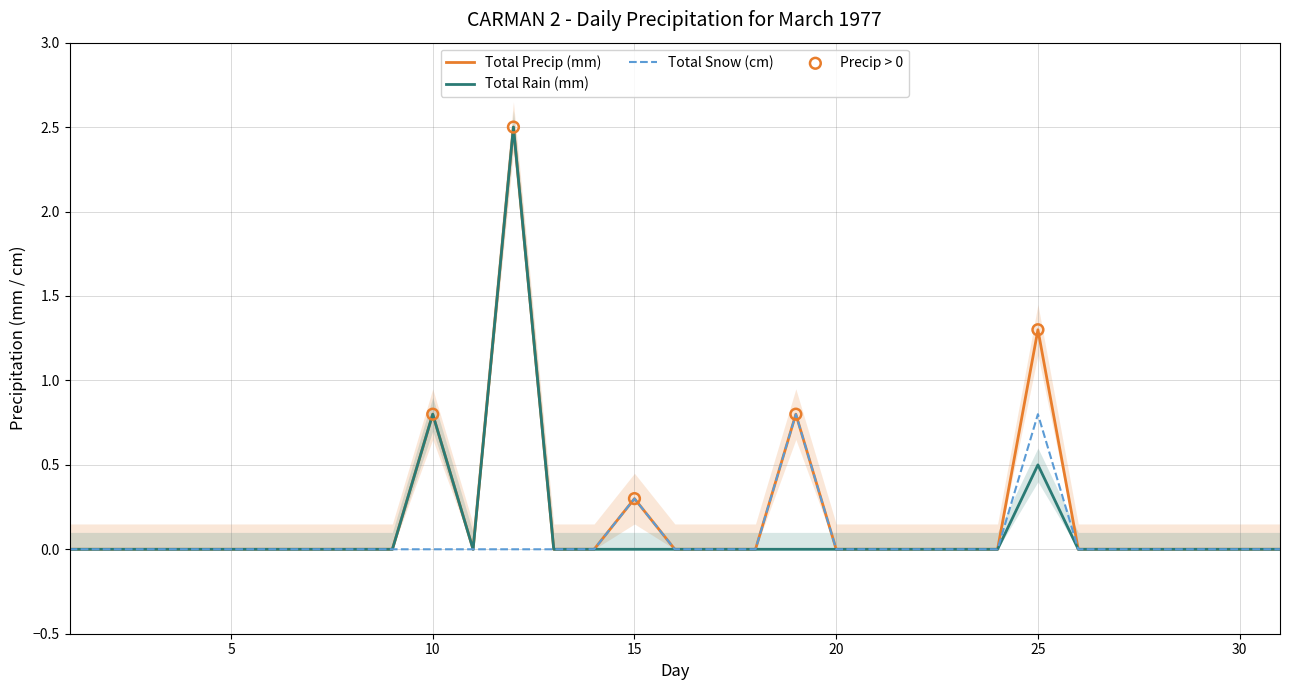

What are all the series names shown in the legend?

Total Precip (mm), Total Rain (mm), Total Snow (cm)